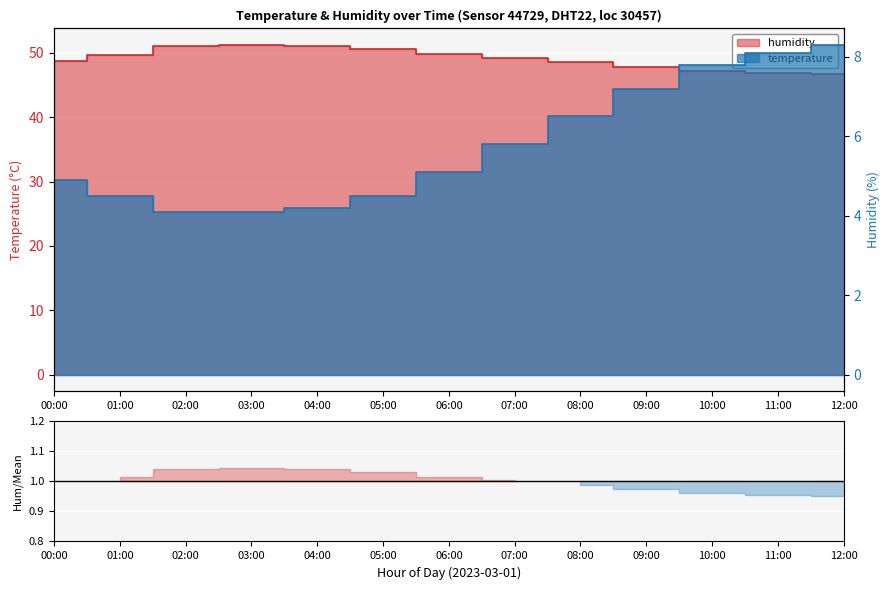

What value does the temperature series have at 00:00?

4.9